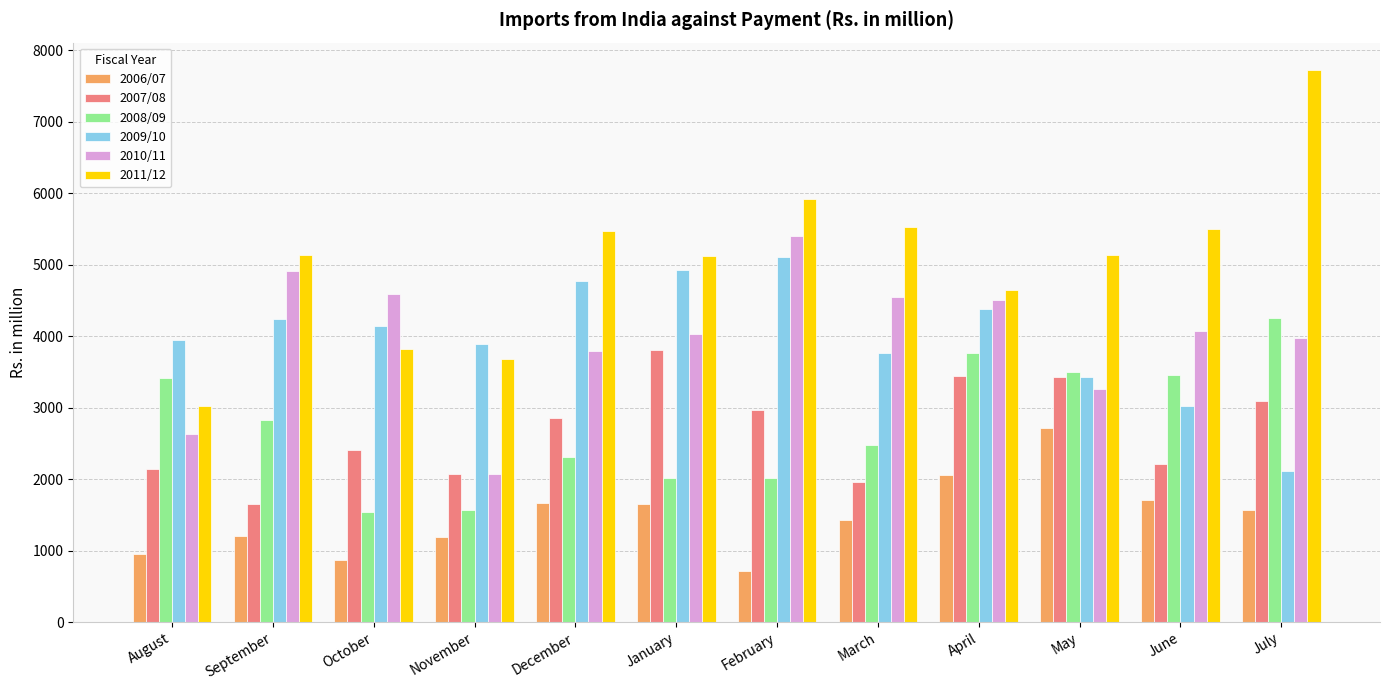

At how many categories does at least one series exceed 6561?

1